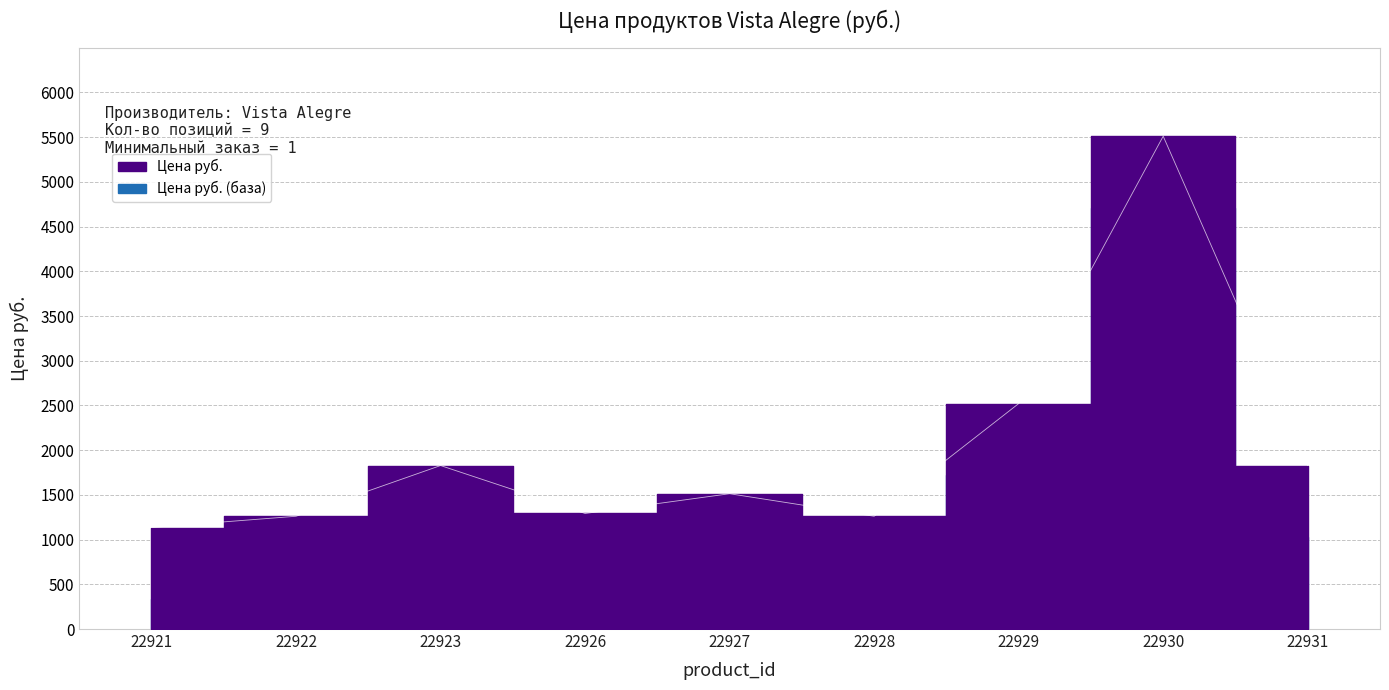

How many values are below 1513?

4